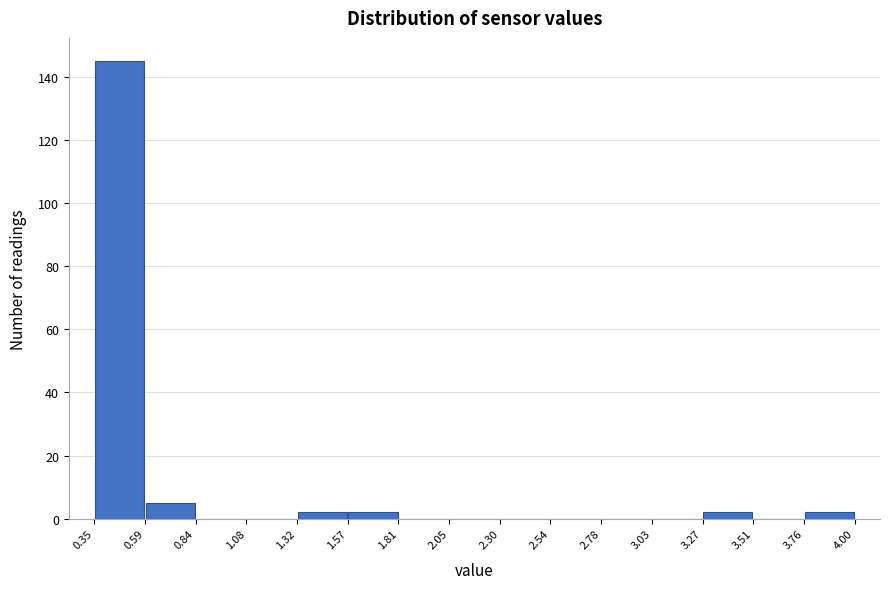

Reading left to right, list every bar in this chart as the range it spans on the x-axis followed by its height. The values are not printed on the chart, so give them approximately, as read against the axis.

0.35 to 0.59: 146
0.59 to 0.84: 6
0.84 to 1.08: 0
1.08 to 1.32: 0
1.32 to 1.57: 2
1.57 to 1.81: 2
1.81 to 2.05: 0
2.05 to 2.30: 0
2.30 to 2.54: 0
2.54 to 2.78: 0
2.78 to 3.03: 0
3.03 to 3.27: 0
3.27 to 3.51: 2
3.51 to 3.76: 0
3.76 to 4.00: 2